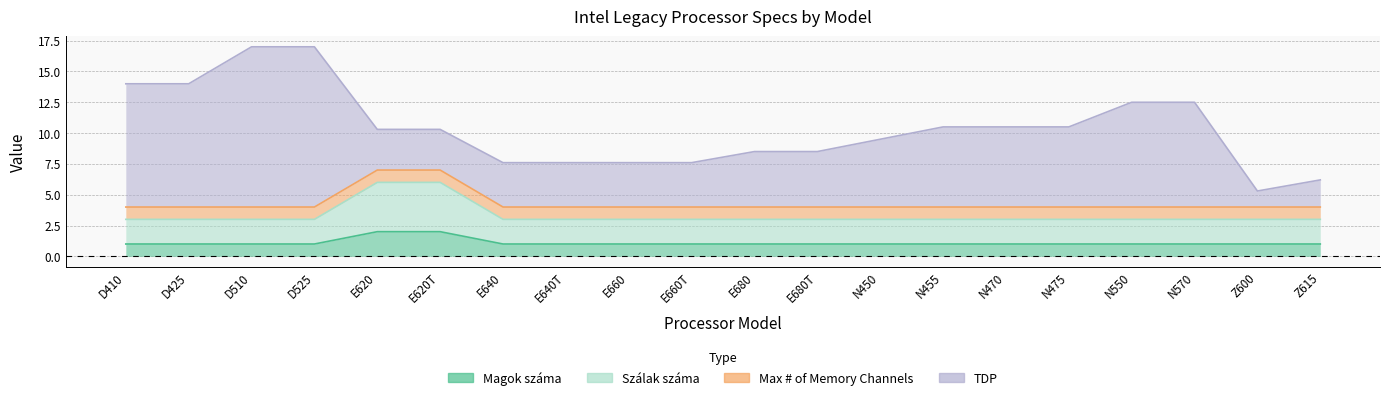

Which has a higher value, N450 or Z615?

N450